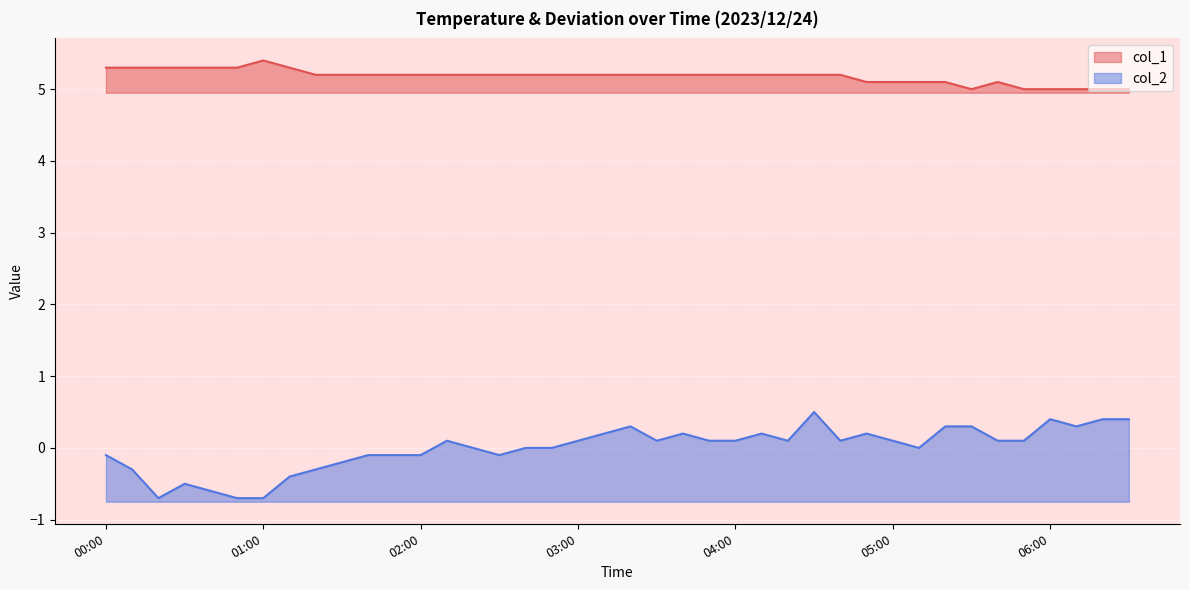

What is the change in value from 00:30 to 01:20?

-0.1